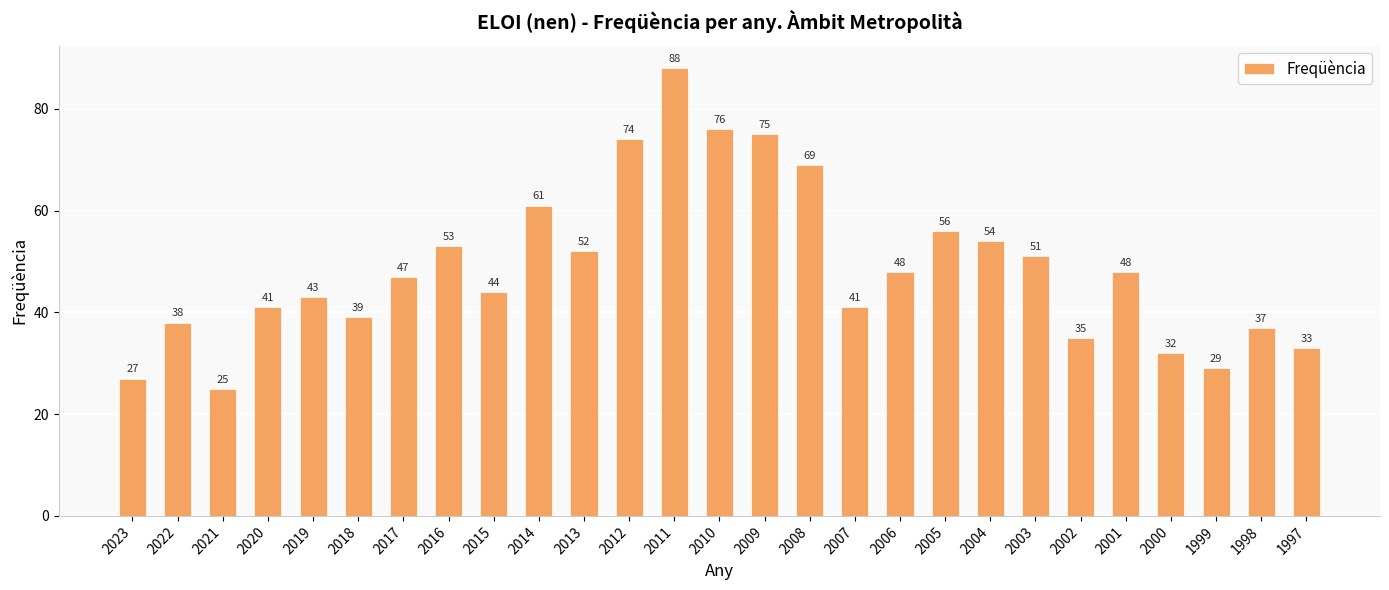

How many bars are there in total?

27